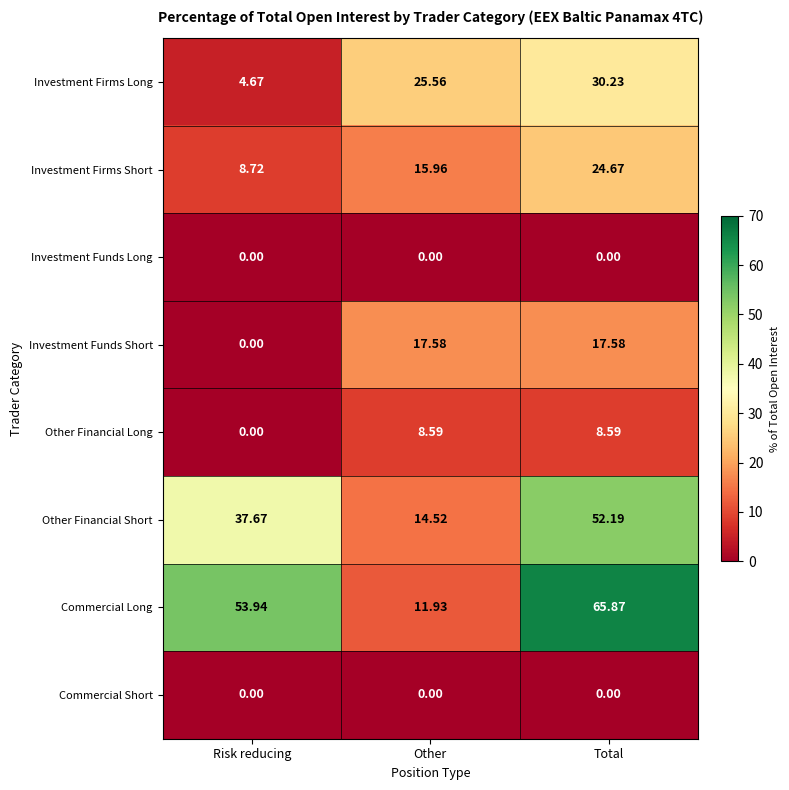

Between Risk reducing and Other, which series saw the biggest shift?

Commercial Long